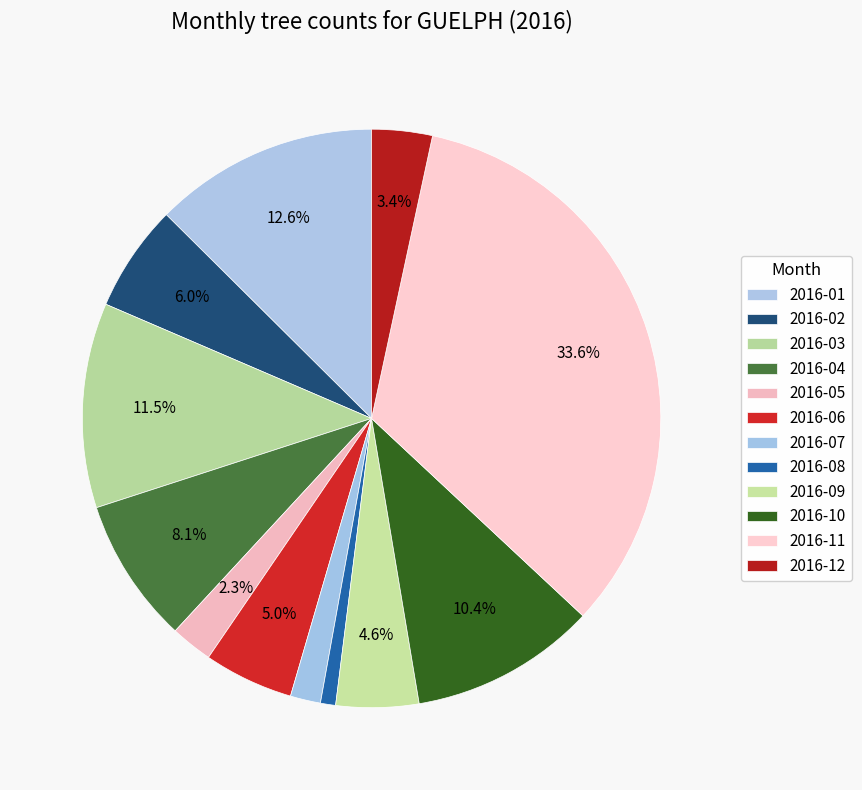

True or false: 2016-03 accounts for 11% of the total.

True